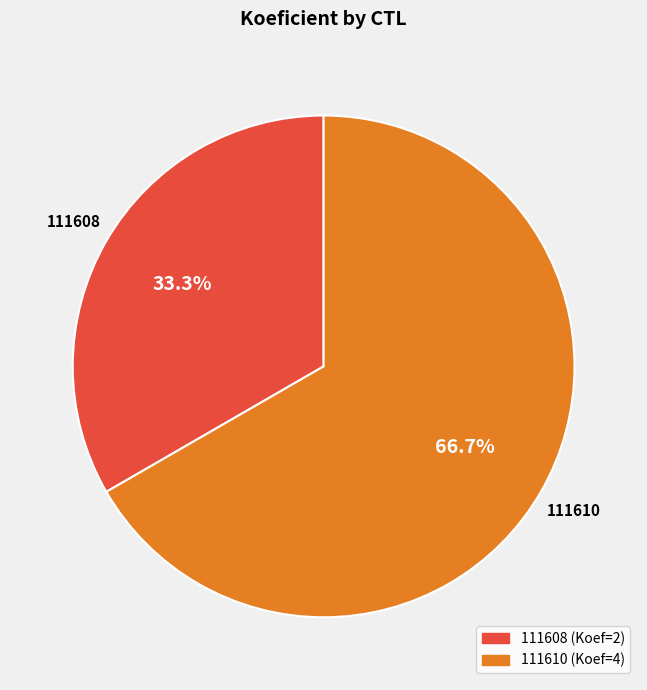

To the nearest percent, what is the difference between the largest and smallest slice percentages?

33%